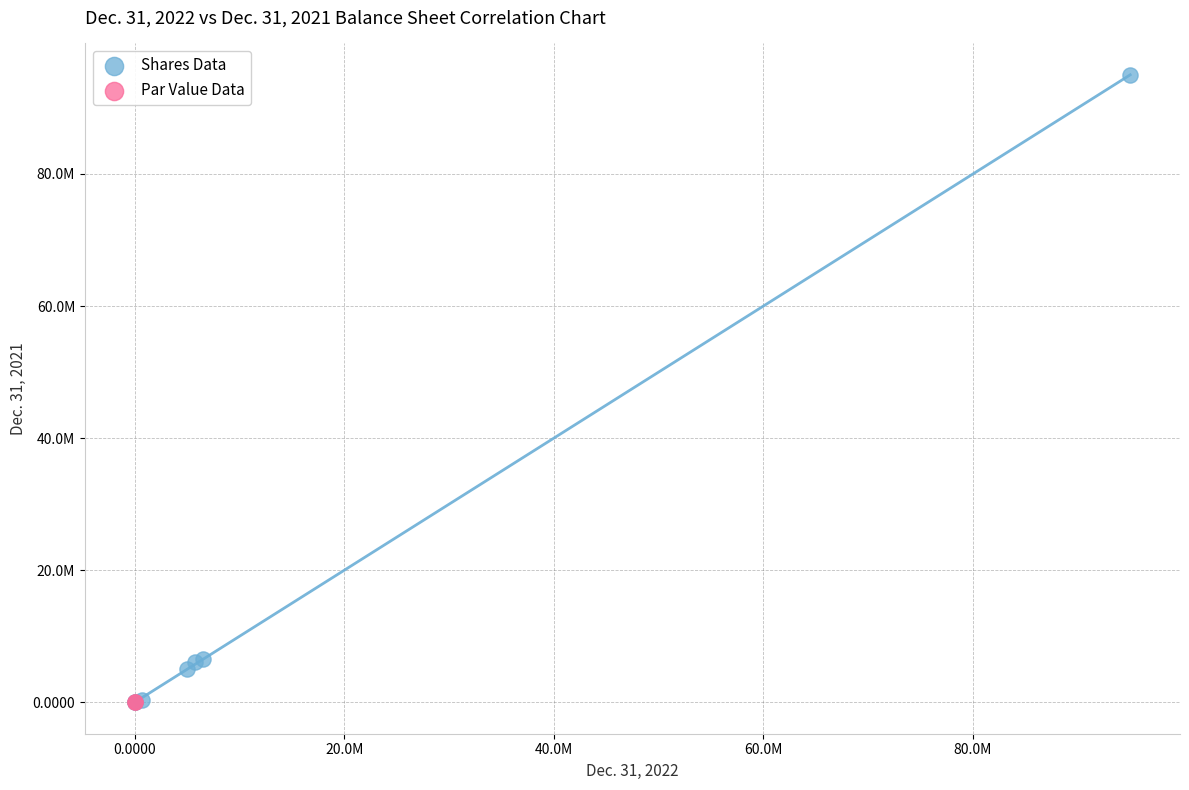

What are all the series names shown in the legend?

Shares Data, Par Value Data